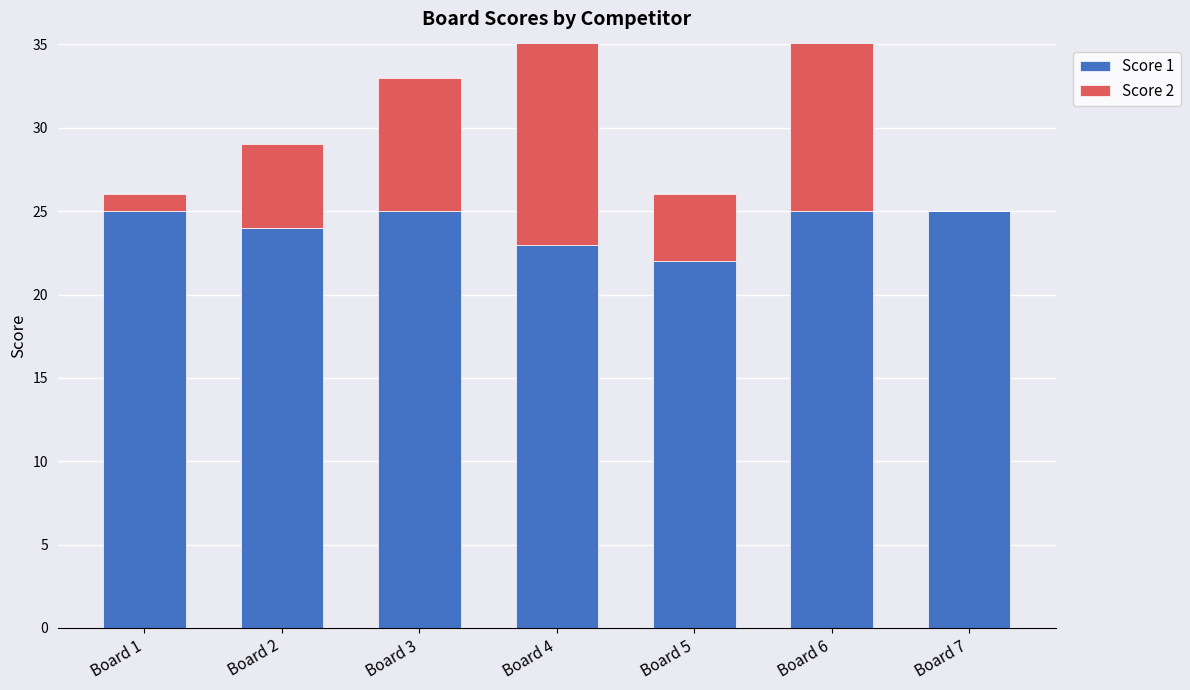

Is the value of Score 2 at Board 5 greater than the value of Score 1 at Board 7?

No